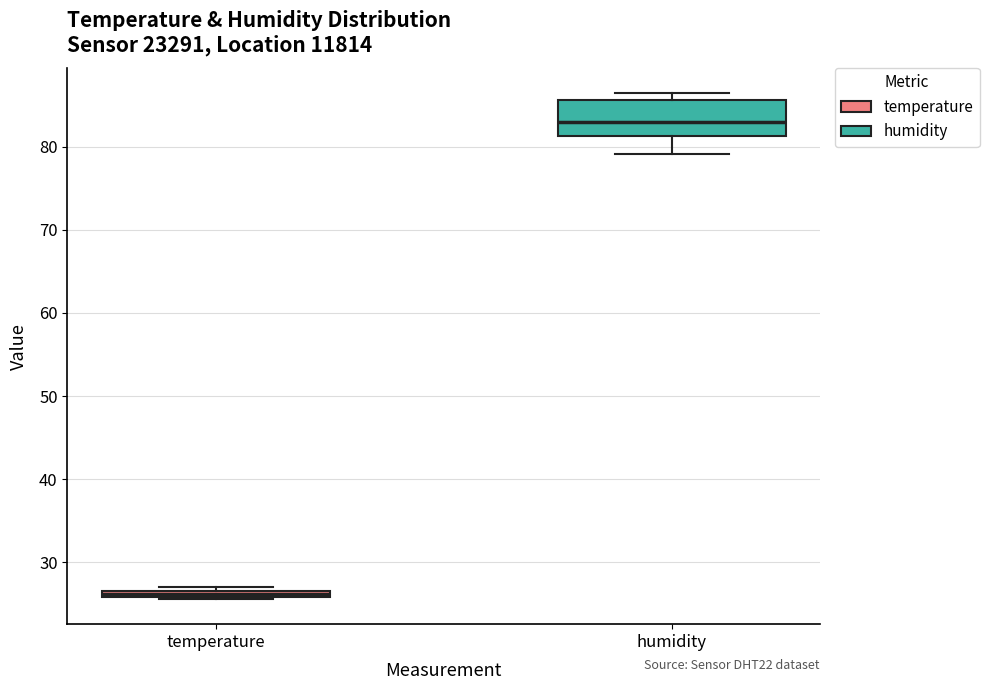

Which box has the lowest median line?

temperature